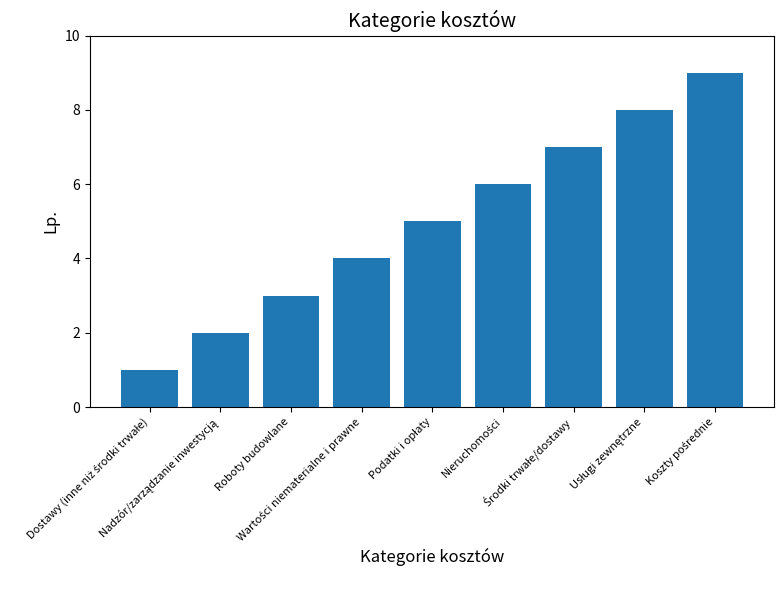

What is the greatest value displayed?

9